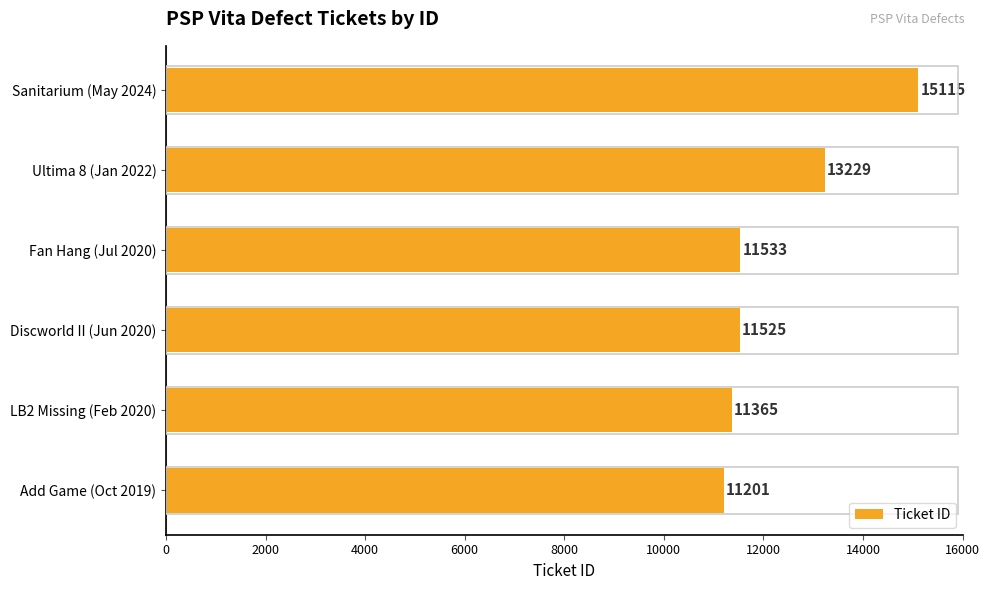

Reading top to bottom, extract all data points from this chart.

Sanitarium (May 2024)=15115	Ultima 8 (Jan 2022)=13229	Fan Hang (Jul 2020)=11533	Discworld II (Jun 2020)=11525	LB2 Missing (Feb 2020)=11365	Add Game (Oct 2019)=11201